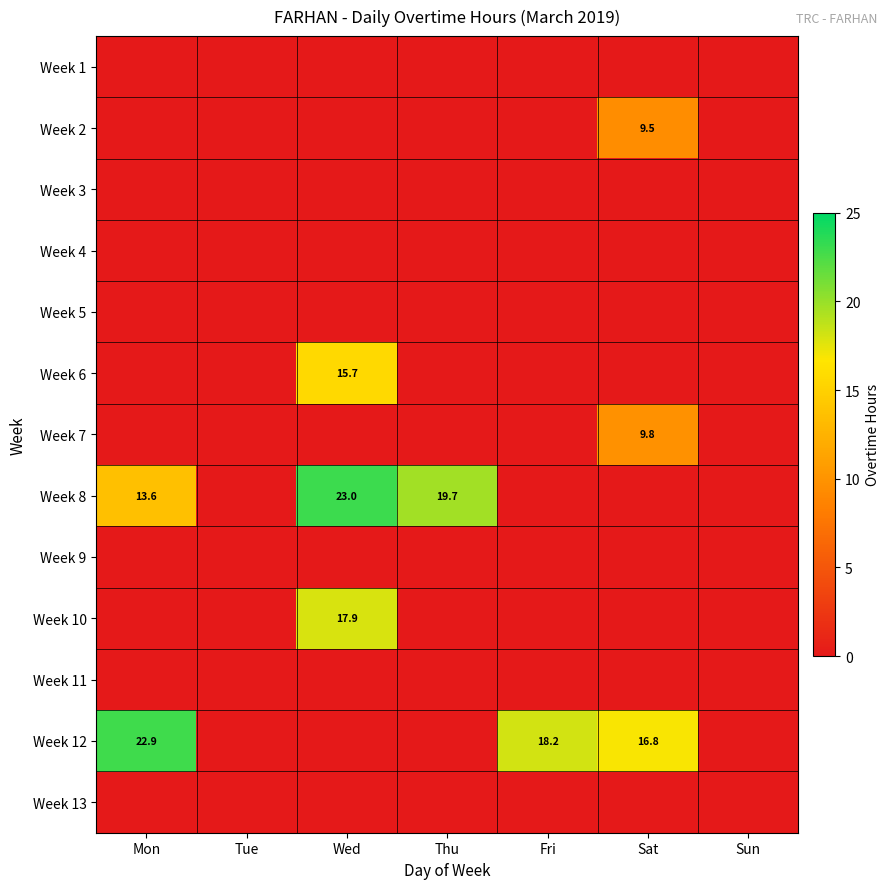

How many data points does each series have?

7